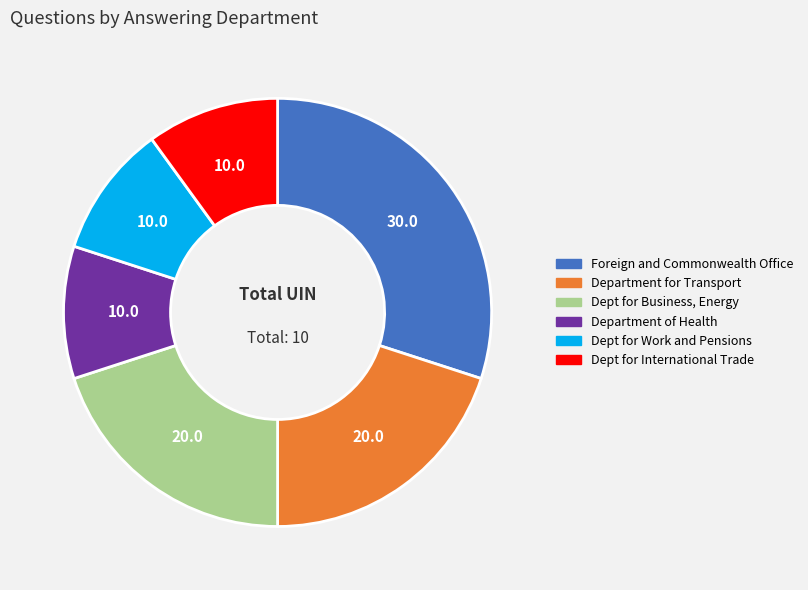

Is it true that Foreign and Commonwealth Office is 22% of the pie?

False